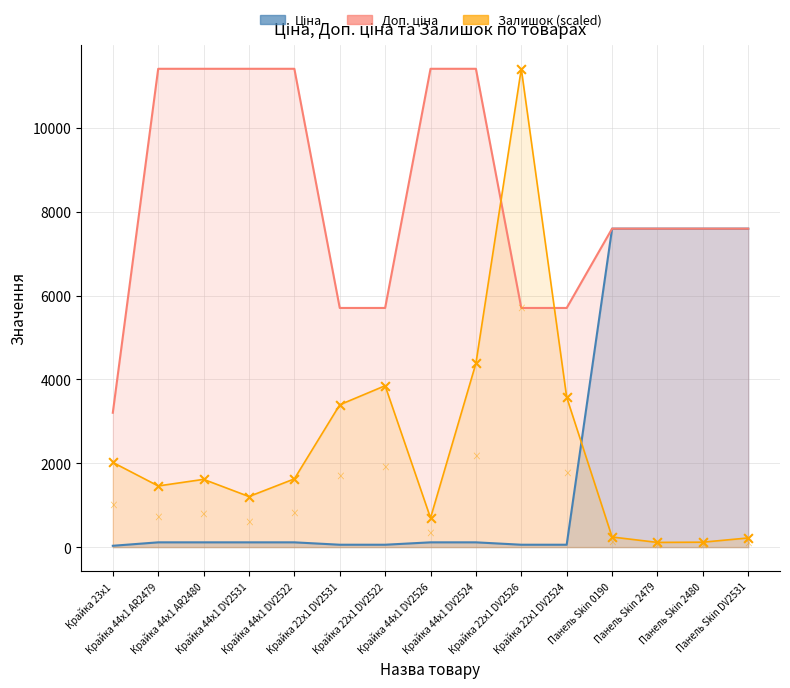

What are all the series names shown in the legend?

Ціна, Доп. ціна, Залишок